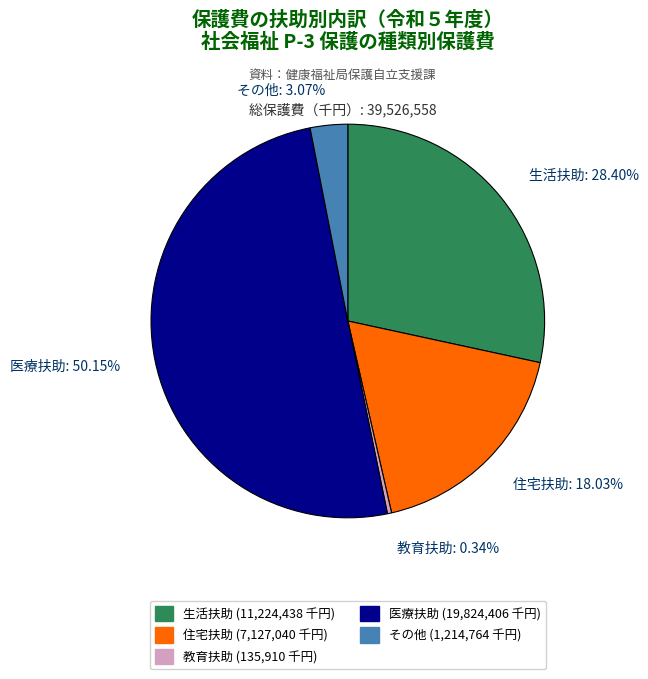

Is it true that 住宅扶助 is 18% of the pie?

True